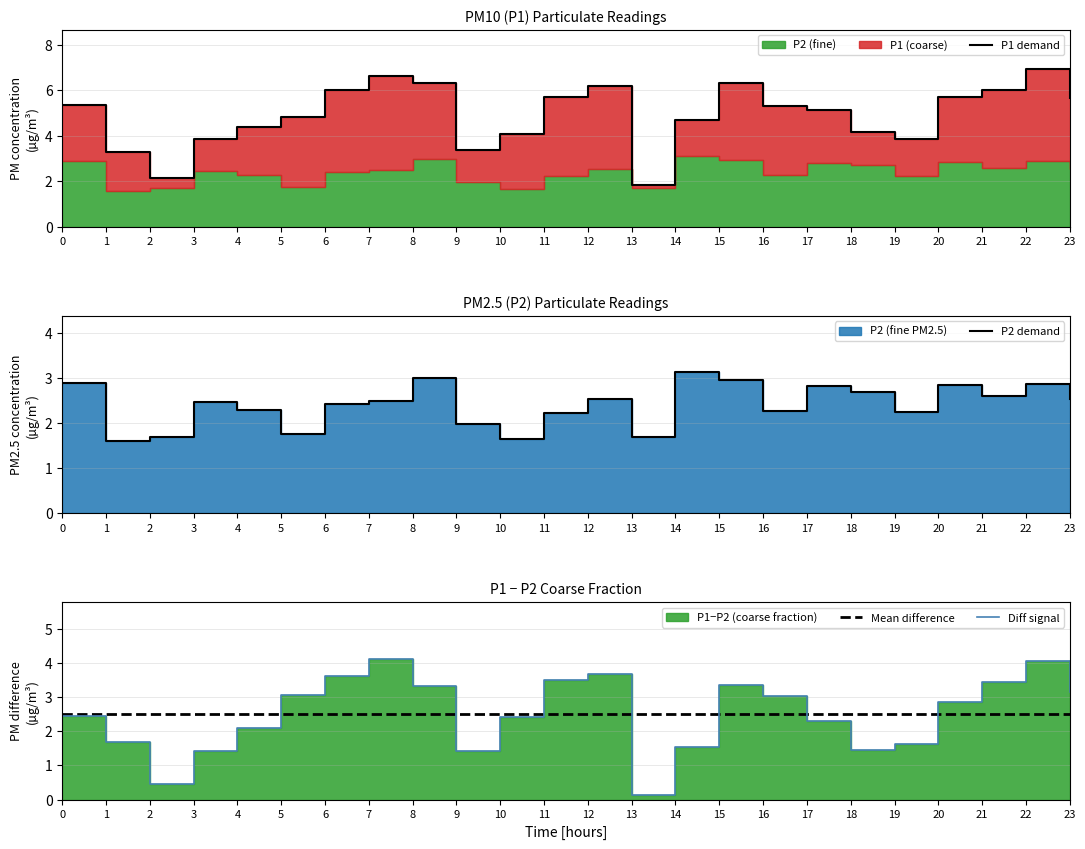

At which label does P2 demand reach its peak?

14